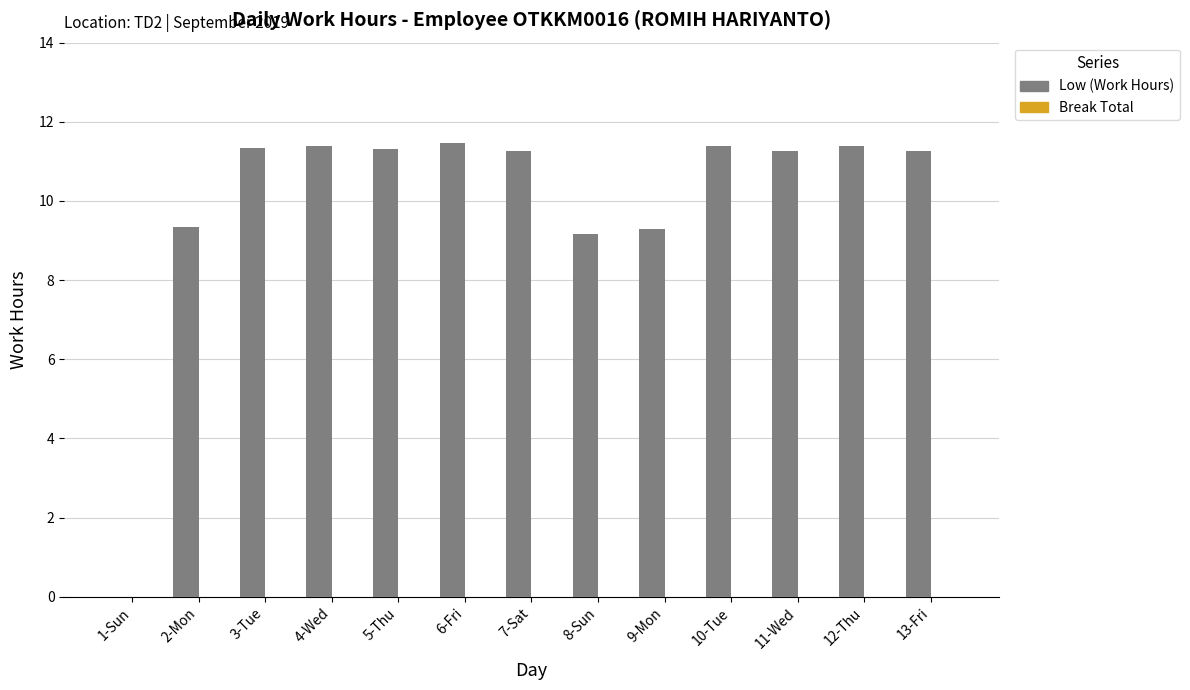

At which label does the data first exceed 11?

3-Tue